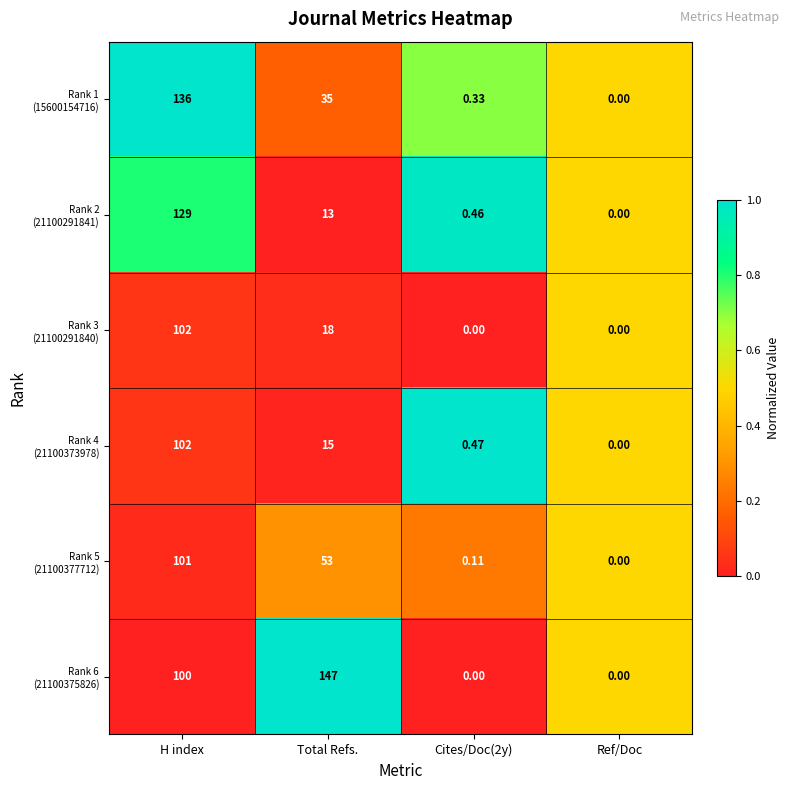

Which category has the highest value across all series?

Total Refs.